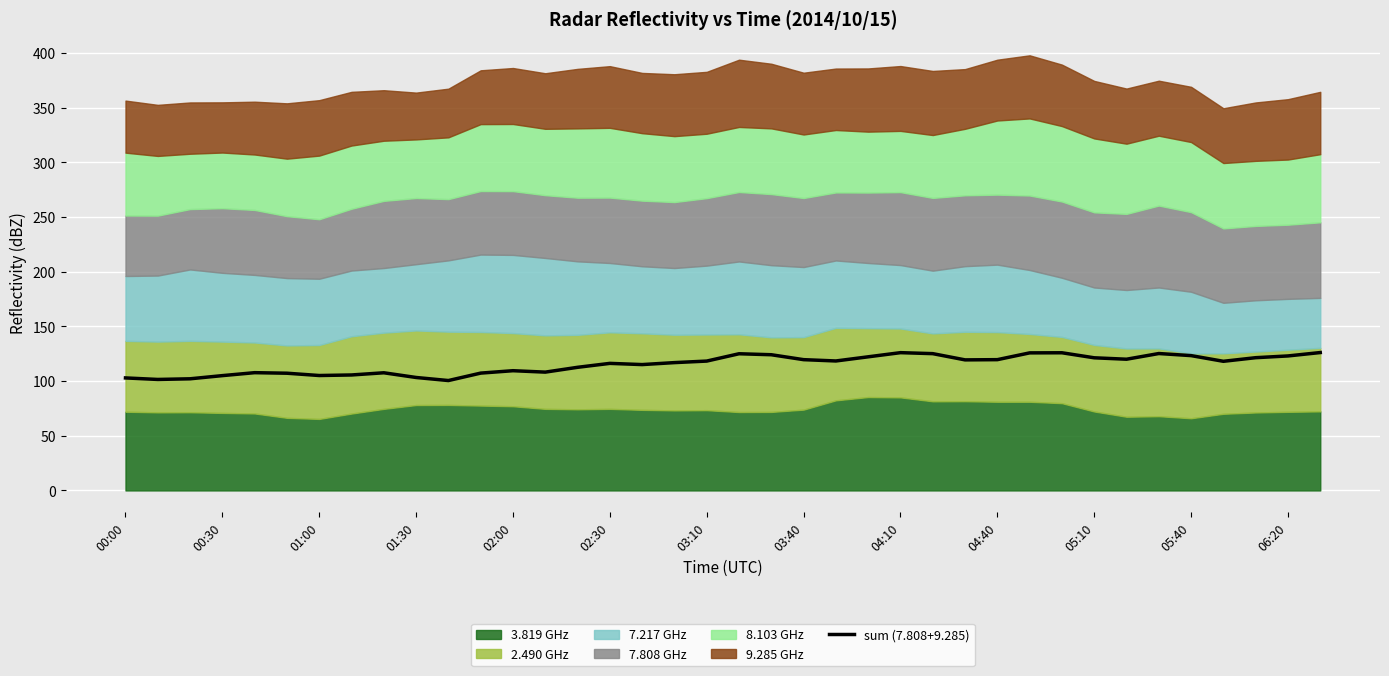

True or false: there are more than 0 points higher than both neighbors.

True